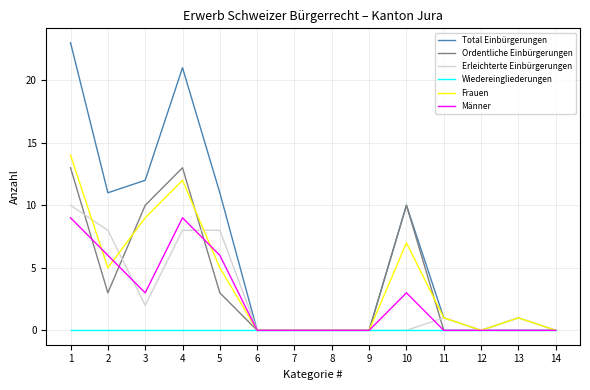

Where do Männer and Ordentliche Einbürgerungen first cross each other?

1 and 2